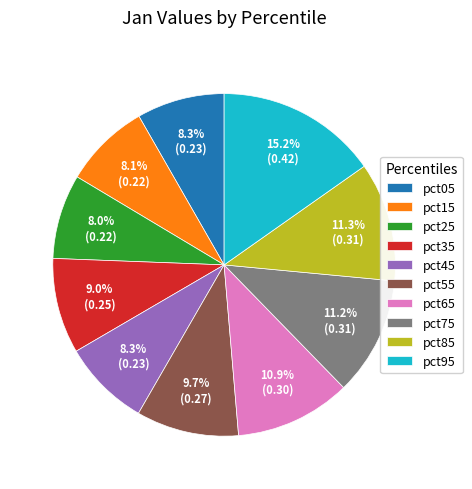

How many slices are in this pie chart?

10